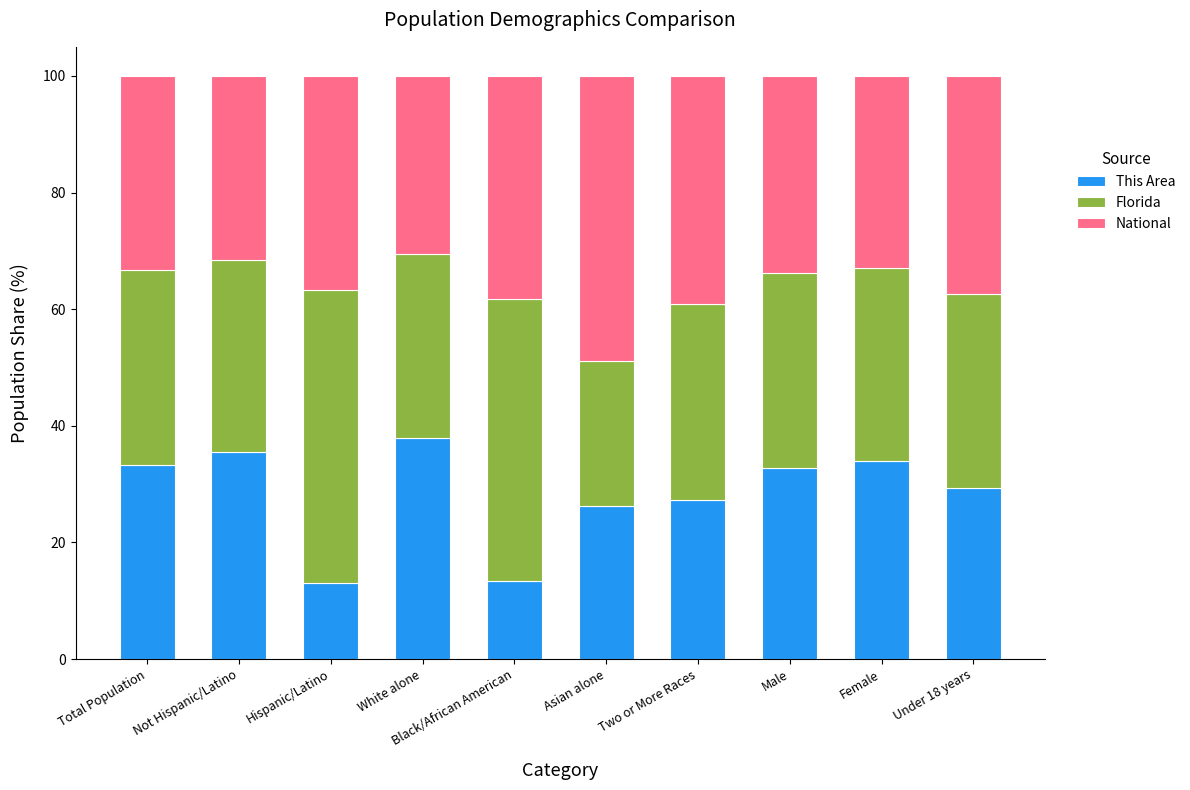

What is the minimum value for This Area?

13.0